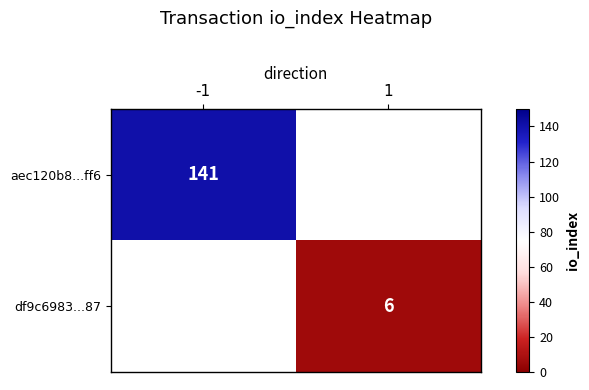

True or false: aec120b8...ff6 has a value of 38 at -1.

False